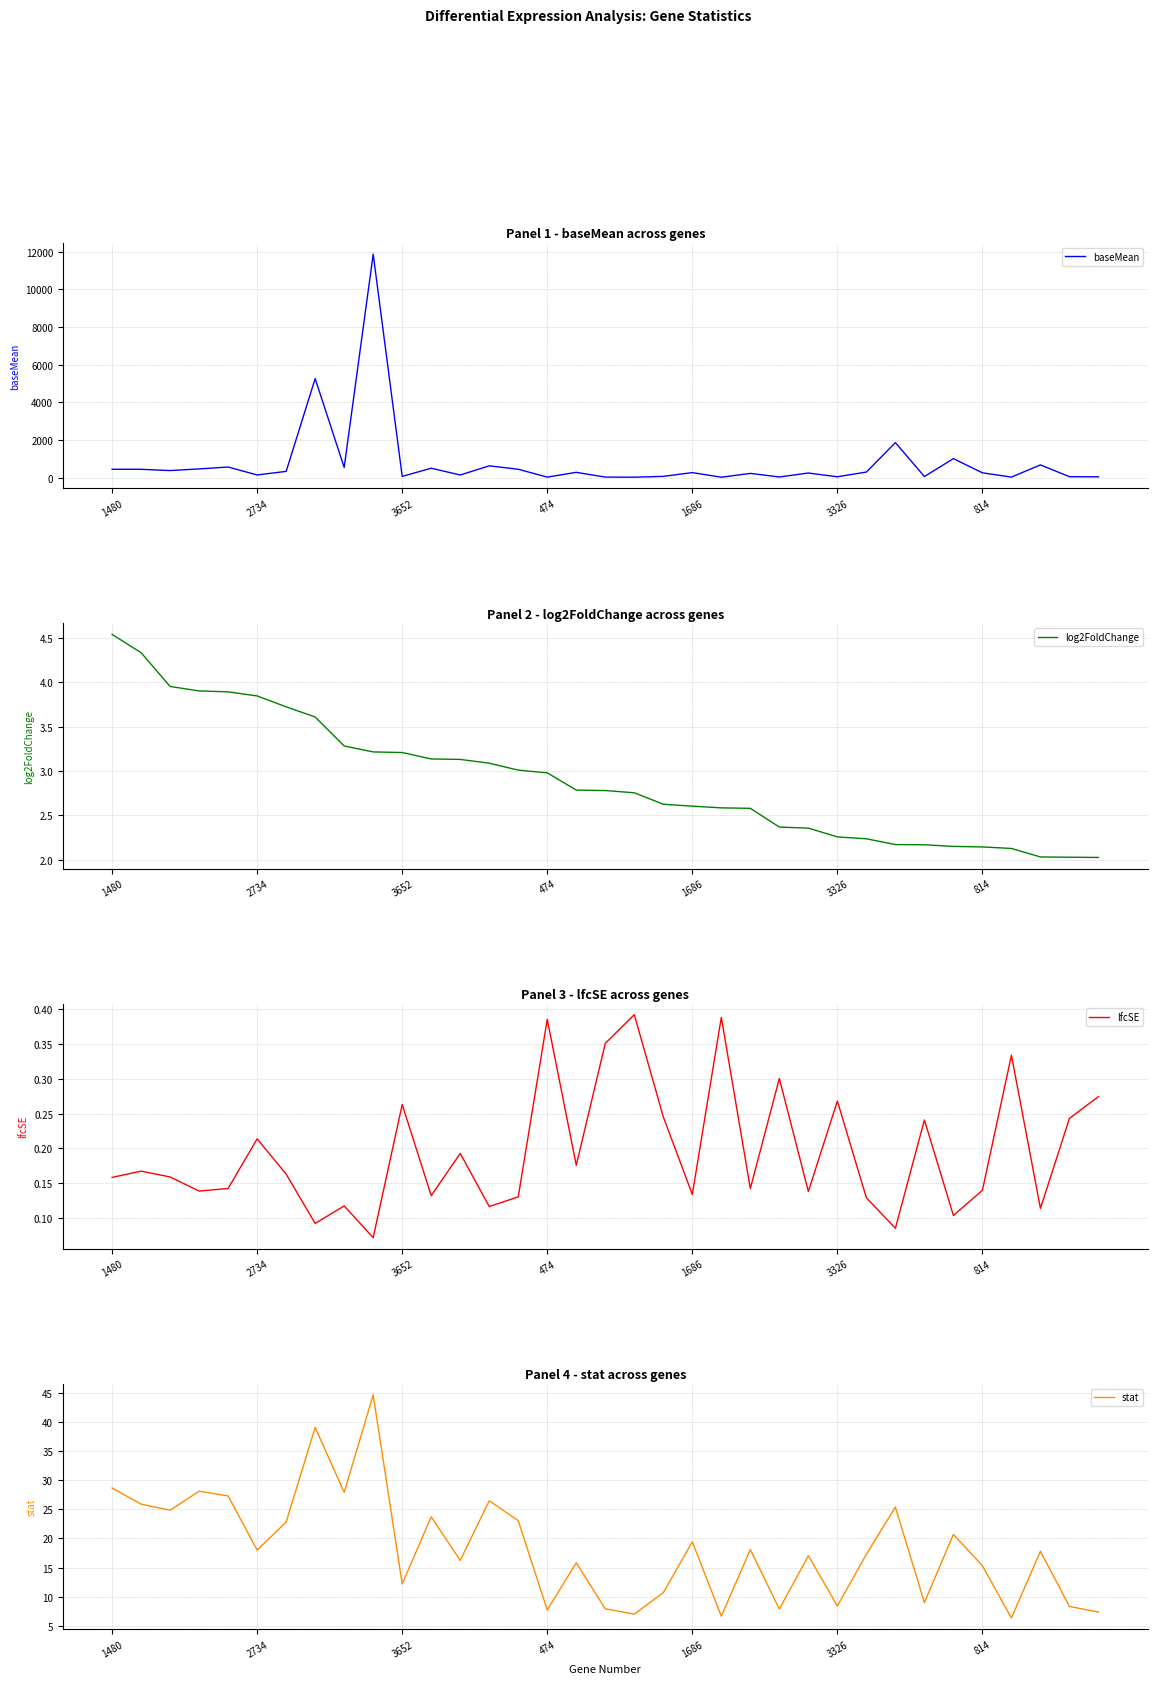

The log2FoldChange series shows 1.1 at 1686. True or false?

False